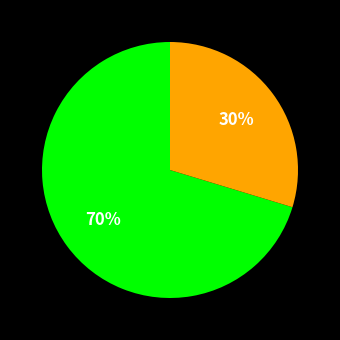

Is there any slice that represents more than half of the pie?

Yes